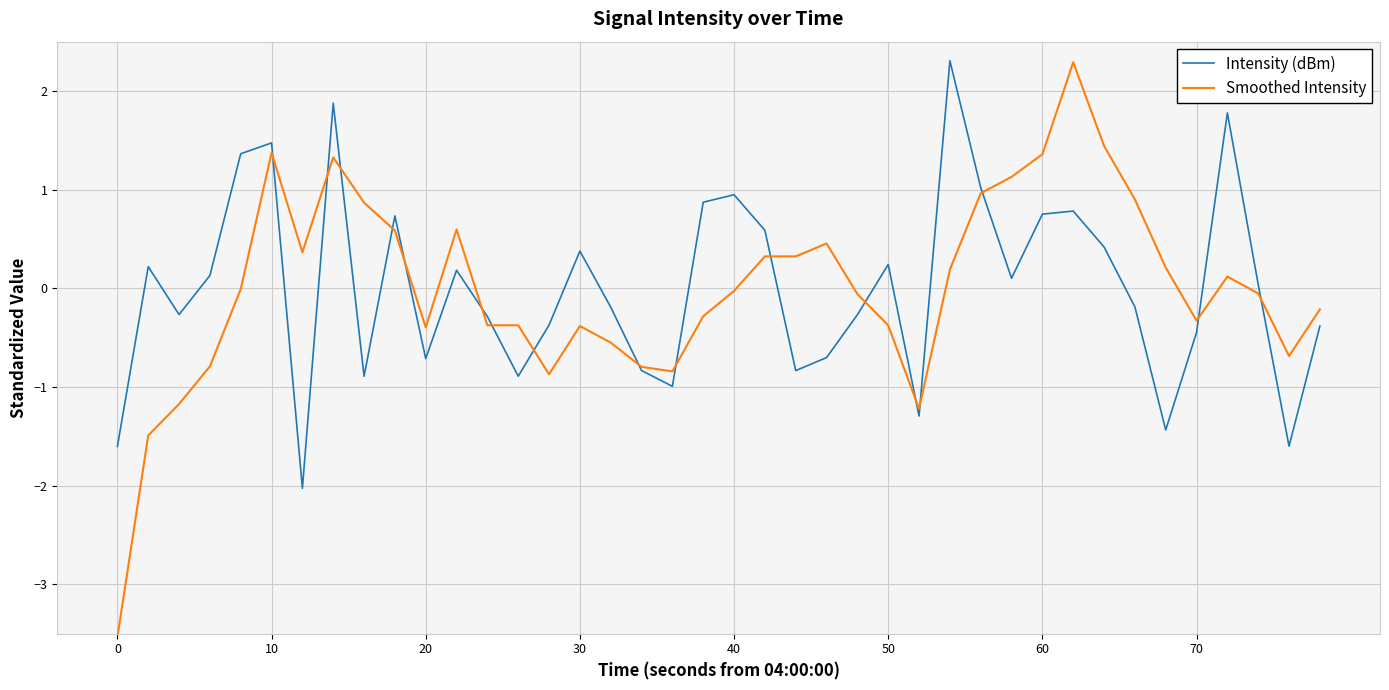

What is the highest value of the Intensity (dBm) series?

2.3